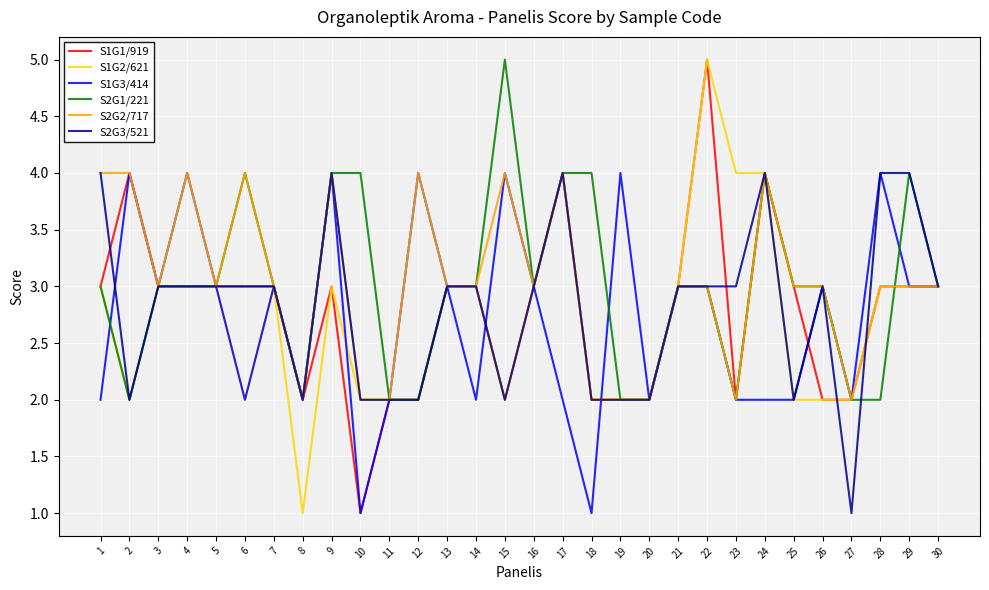

What is the total value across all series at 19?

14